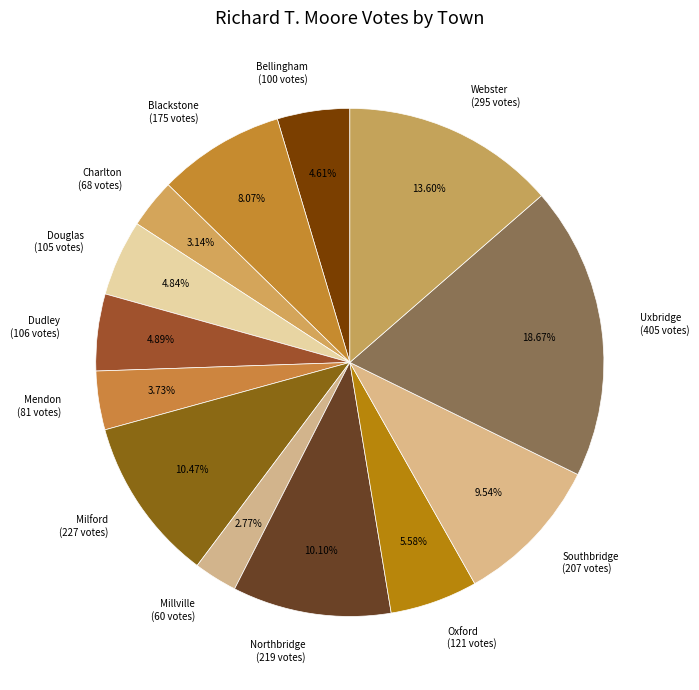

How many segments does this pie chart have?

13